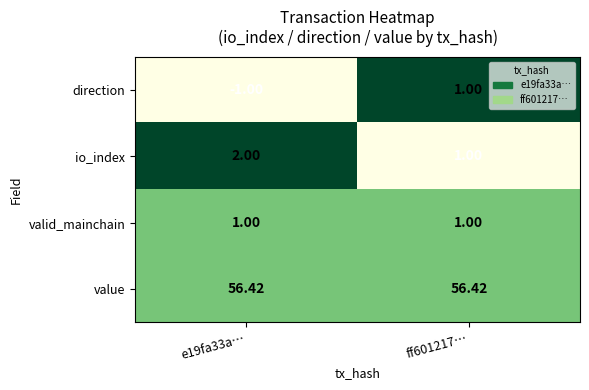

At e19fa33a…, list the series in order from largest to smallest.

value, io_index, valid_mainchain, direction